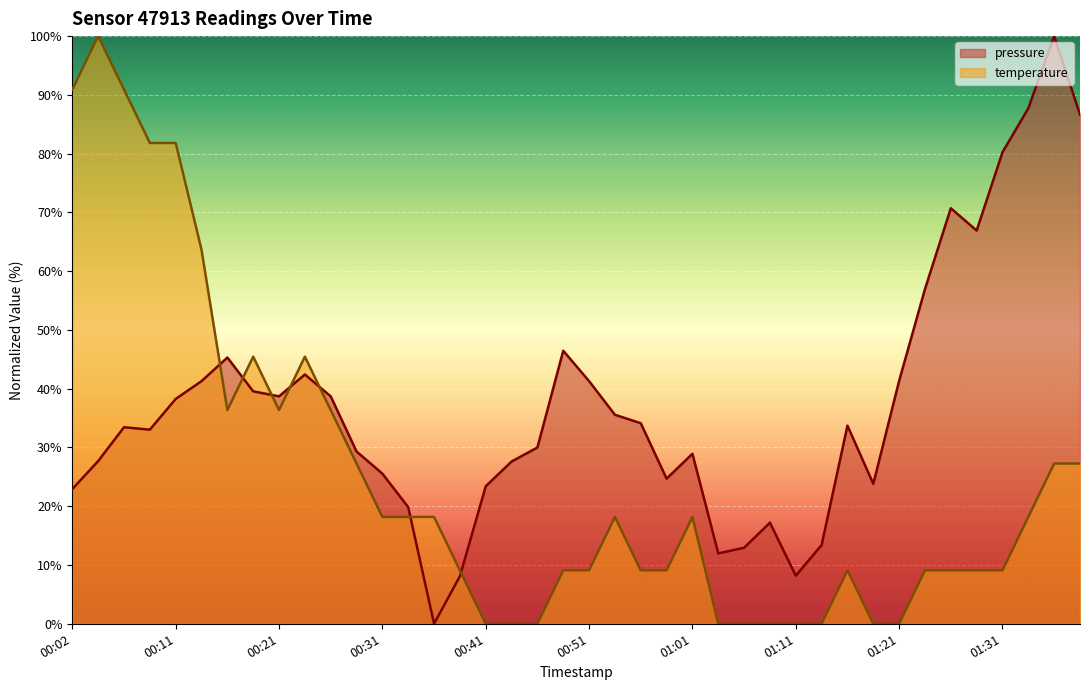

The value of temperature at 00:26 is 36.4. True or false?

True